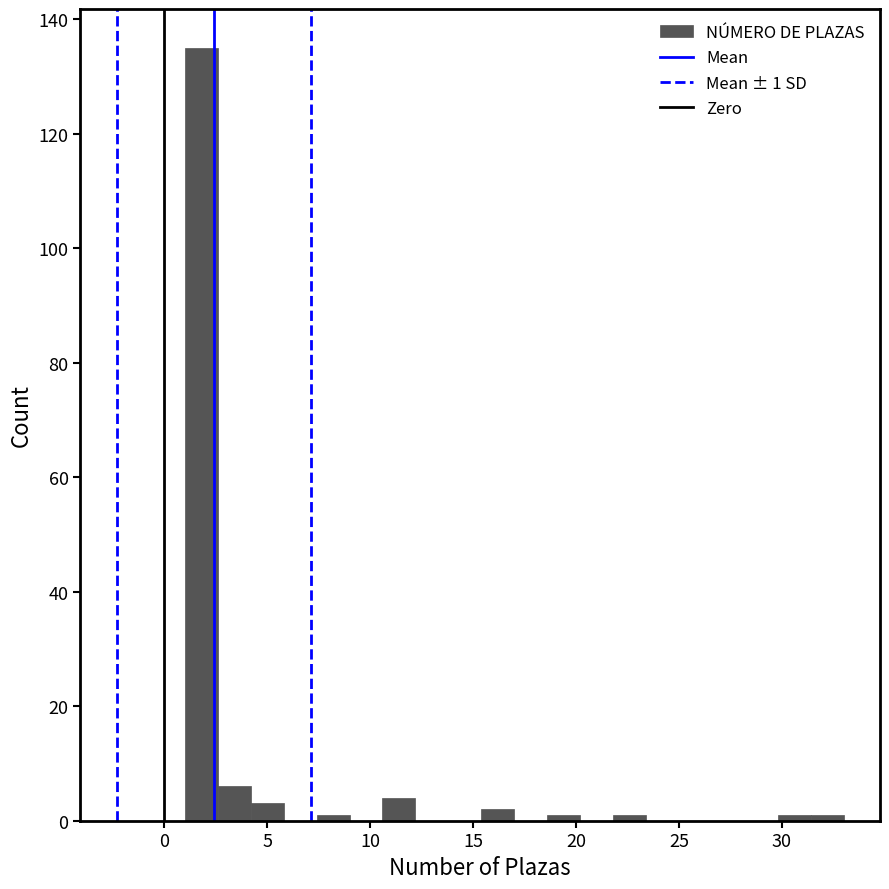

Around what value on the x-axis is the tallest bar? Give the approximate position of its centre, as read against the axis.

2.0